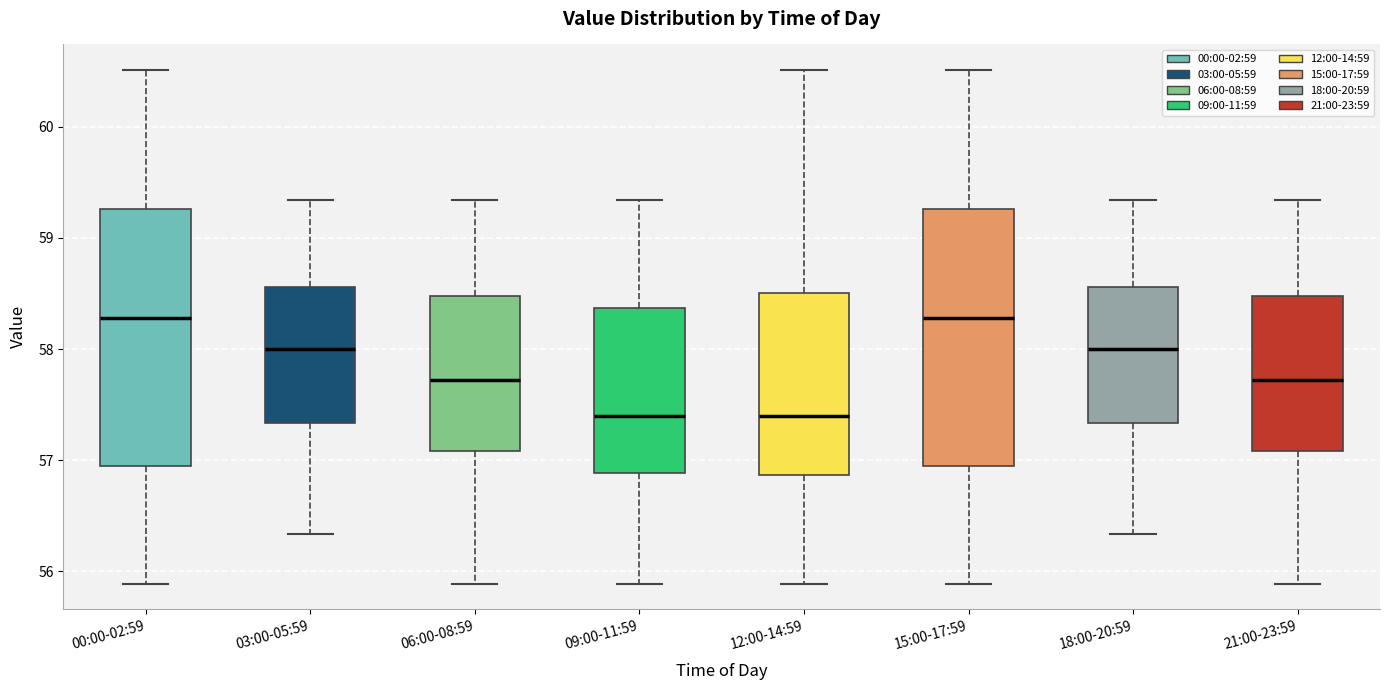

Reading left to right, transcribe this box plot: for each box, give where its median line is, the range the box spans, and where its two whiskers end, as read against the y-axis. The values are not printed on the chart, so give them approximately, as read against the axis.

00:00-02:59: median 58.3, box 56.9 to 59.3, whiskers 55.9 to 60.5
03:00-05:59: median 58.0, box 57.3 to 58.6, whiskers 56.3 to 59.3
06:00-08:59: median 57.7, box 57.1 to 58.5, whiskers 55.9 to 59.3
09:00-11:59: median 57.4, box 56.9 to 58.4, whiskers 55.9 to 59.3
12:00-14:59: median 57.4, box 56.9 to 58.5, whiskers 55.9 to 60.5
15:00-17:59: median 58.3, box 56.9 to 59.3, whiskers 55.9 to 60.5
18:00-20:59: median 58.0, box 57.3 to 58.6, whiskers 56.3 to 59.3
21:00-23:59: median 57.7, box 57.1 to 58.5, whiskers 55.9 to 59.3